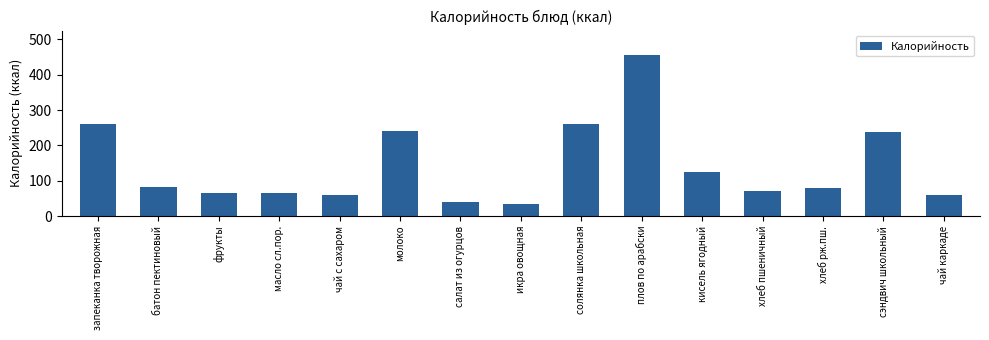

True or false: the data shows 60.5 at чай с сахаром.

True